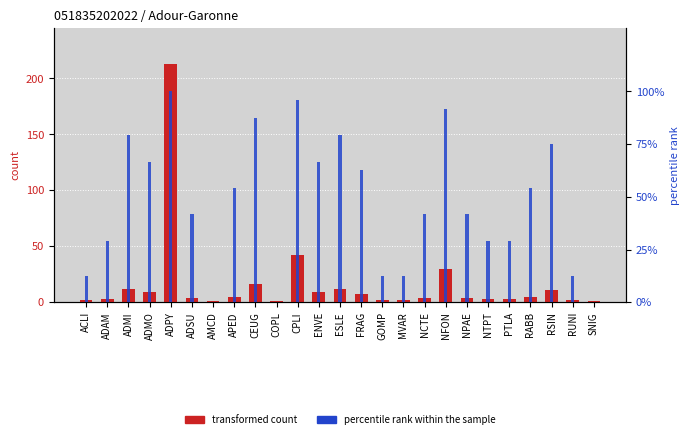

How many values in the transformed count series exceed 4?

12